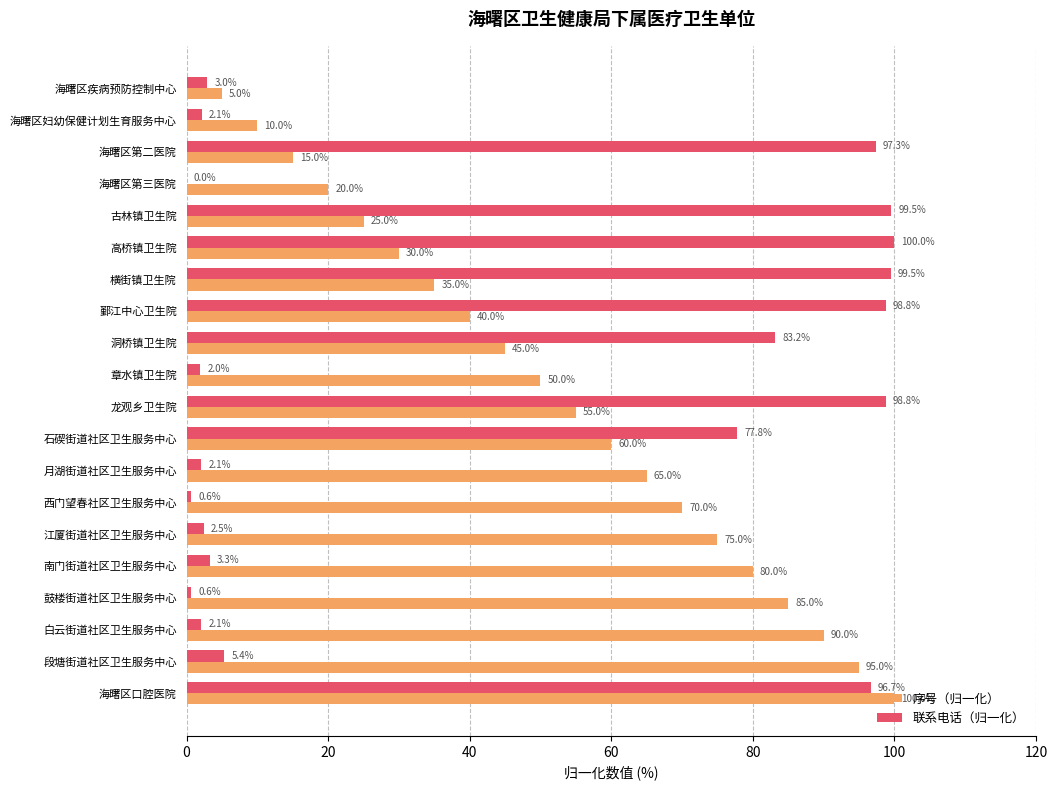

What is the sum of all 序号（归一化） values?

1050.0